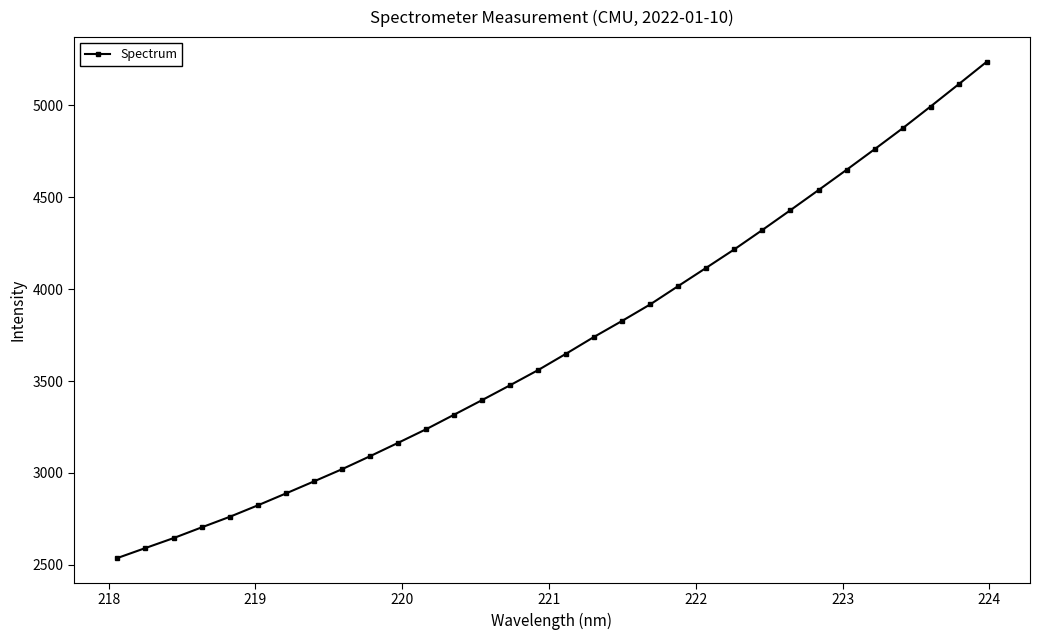

Reading left to right, list all the values displayed in this chart.

2537.2	2591.5	2645.5	2703.8	2761.1	2823.6	2888.2	2953.8	3020.1	3090.8	3163.6	3237.7	3316.9	3396.5	3477.5	3560.0	3649.3	3740.9	3827.9	3917.5	4017.5	4116.8	4216.9	4322.2	4429.8	4538.8	4648.9	4760.9	4874.7	4993.5	5114.3	5236.2